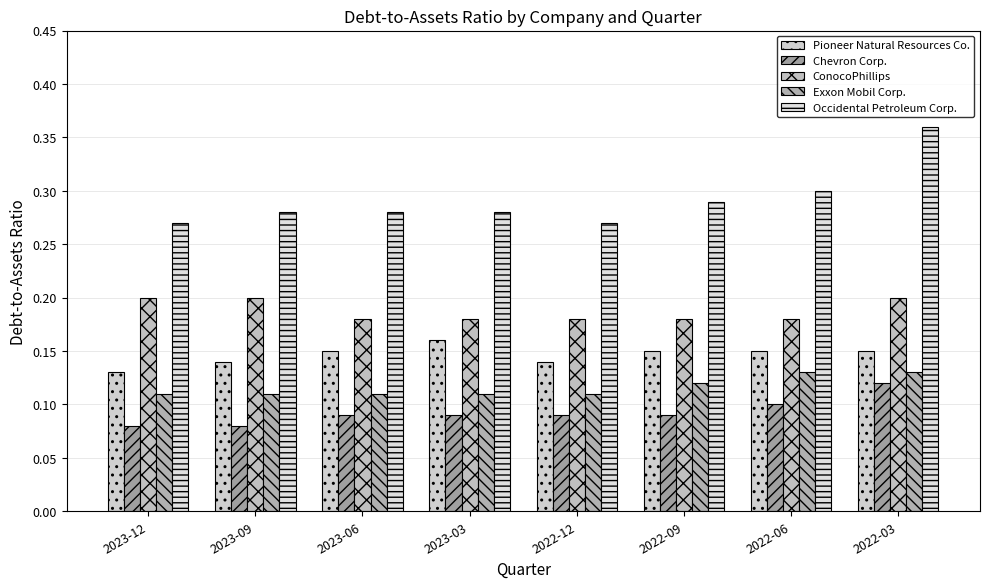

Reading left to right, list all the values displayed in this chart.

Pioneer Natural Resources Co.: 2023-12=0.1	2023-09=0.1	2023-06=0.1	2023-03=0.2	2022-12=0.1	2022-09=0.1	2022-06=0.1	2022-03=0.1
Chevron Corp.: 2023-12=0.1	2023-09=0.1	2023-06=0.1	2023-03=0.1	2022-12=0.1	2022-09=0.1	2022-06=0.1	2022-03=0.1
ConocoPhillips: 2023-12=0.2	2023-09=0.2	2023-06=0.2	2023-03=0.2	2022-12=0.2	2022-09=0.2	2022-06=0.2	2022-03=0.2
Exxon Mobil Corp.: 2023-12=0.1	2023-09=0.1	2023-06=0.1	2023-03=0.1	2022-12=0.1	2022-09=0.1	2022-06=0.1	2022-03=0.1
Occidental Petroleum Corp.: 2023-12=0.3	2023-09=0.3	2023-06=0.3	2023-03=0.3	2022-12=0.3	2022-09=0.3	2022-06=0.3	2022-03=0.4